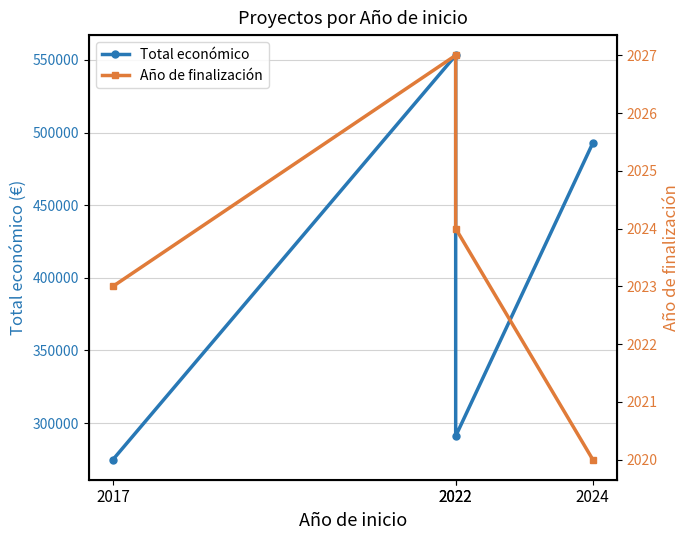

In Total económico, how many points are lower than both neighbors (excluding endpoints)?

1